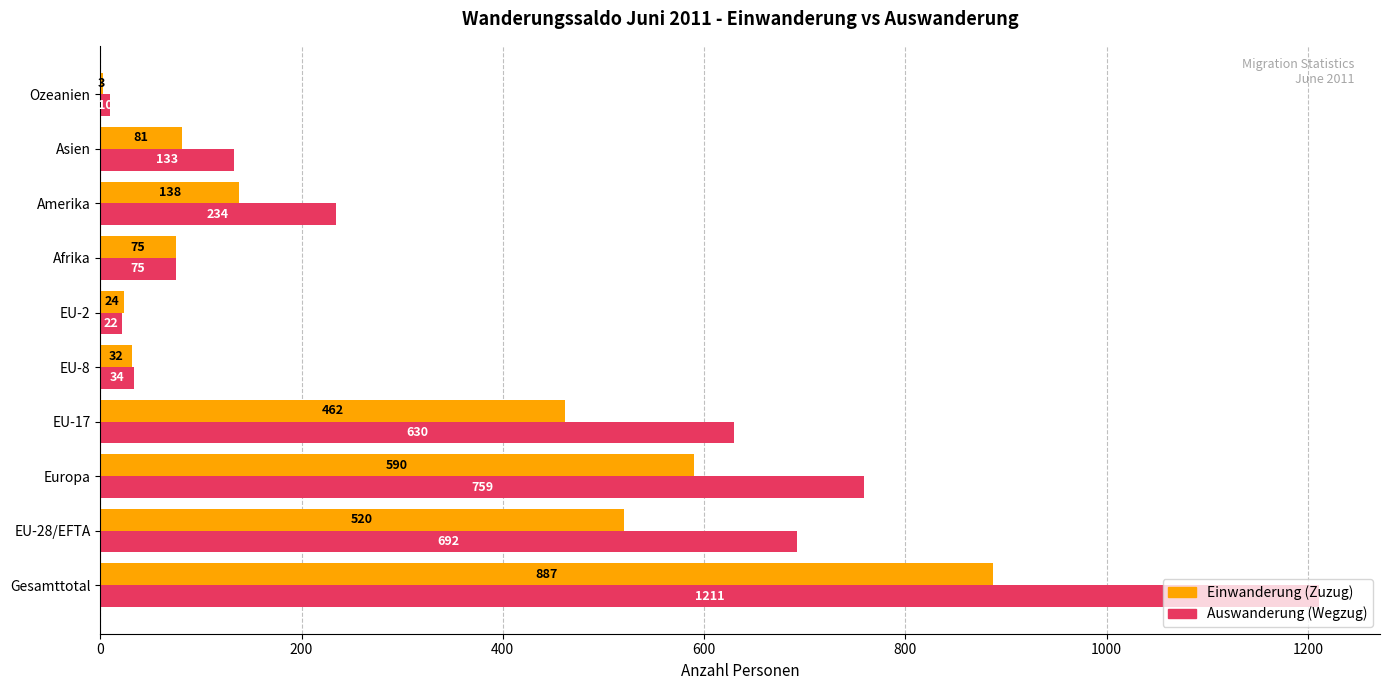

Where is Einwanderung (Zuzug) nearest to the value 445?

EU-17